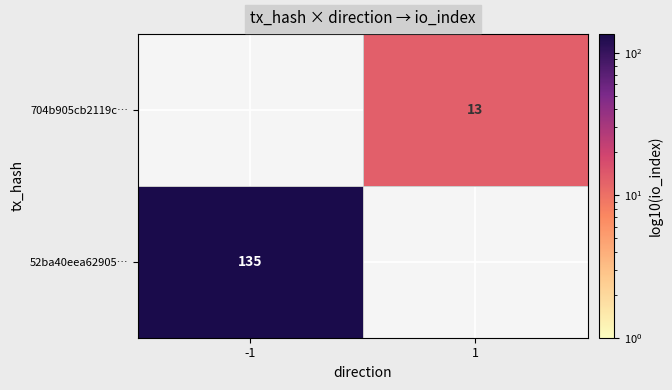

How many series are shown in this chart?

2